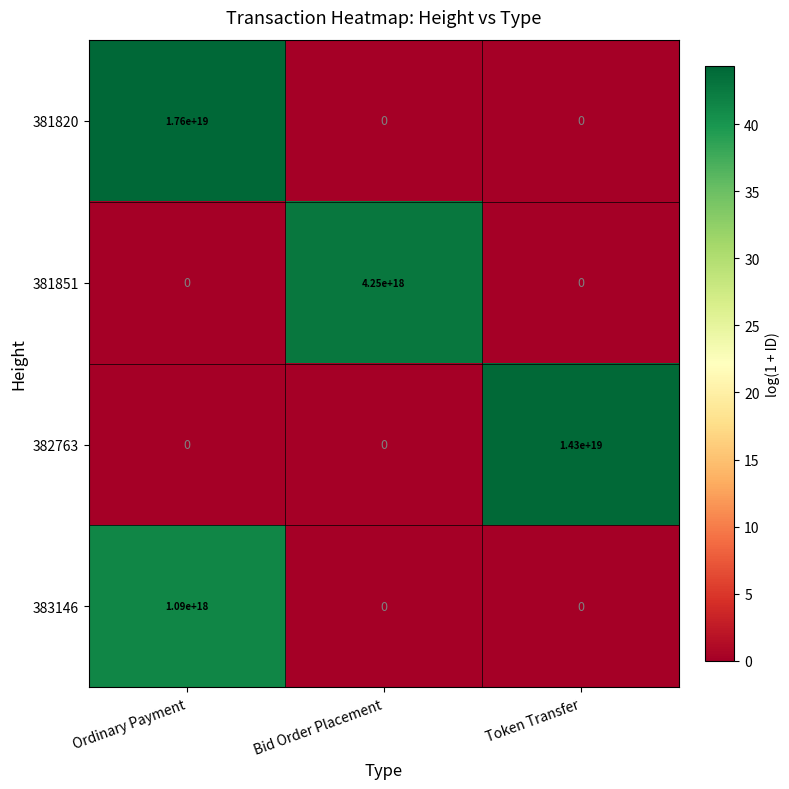

Rank the series by their maximum value, from lowest to highest.

383146, 381851, 382763, 381820